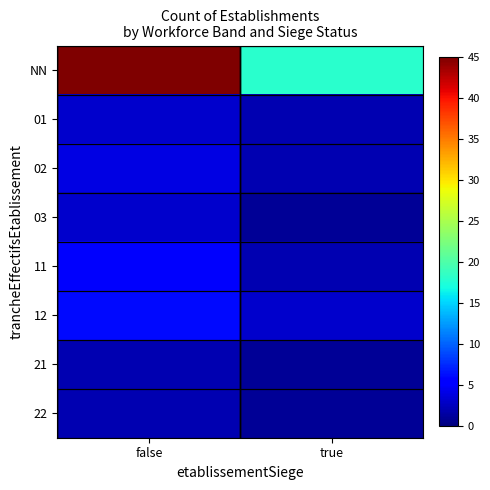

Count the number of categories in the chart.

2